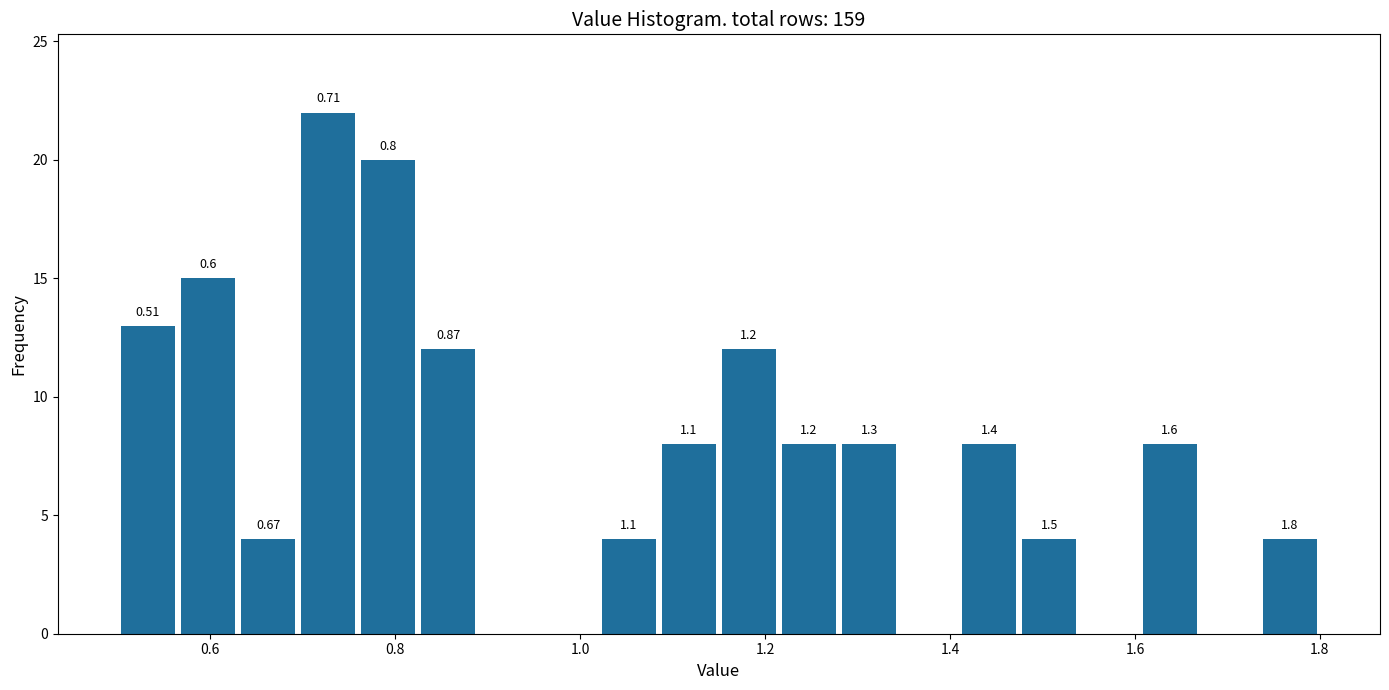

Read against the x-axis, roughly where is the centre of the tallest bar?

0.72